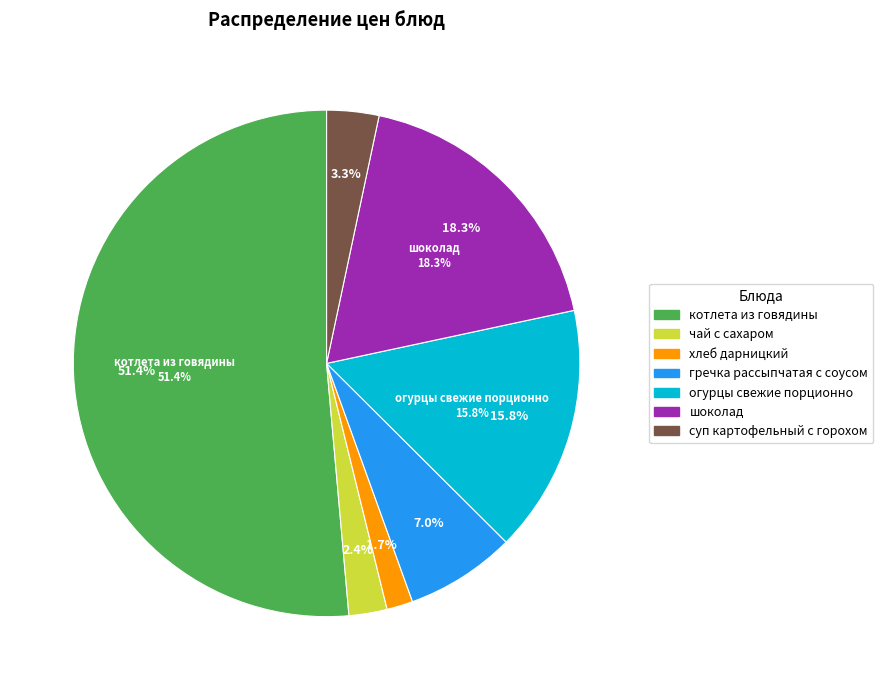

Combined, do котлета из говядины and огурцы свежие порционно account for over 50%?

Yes